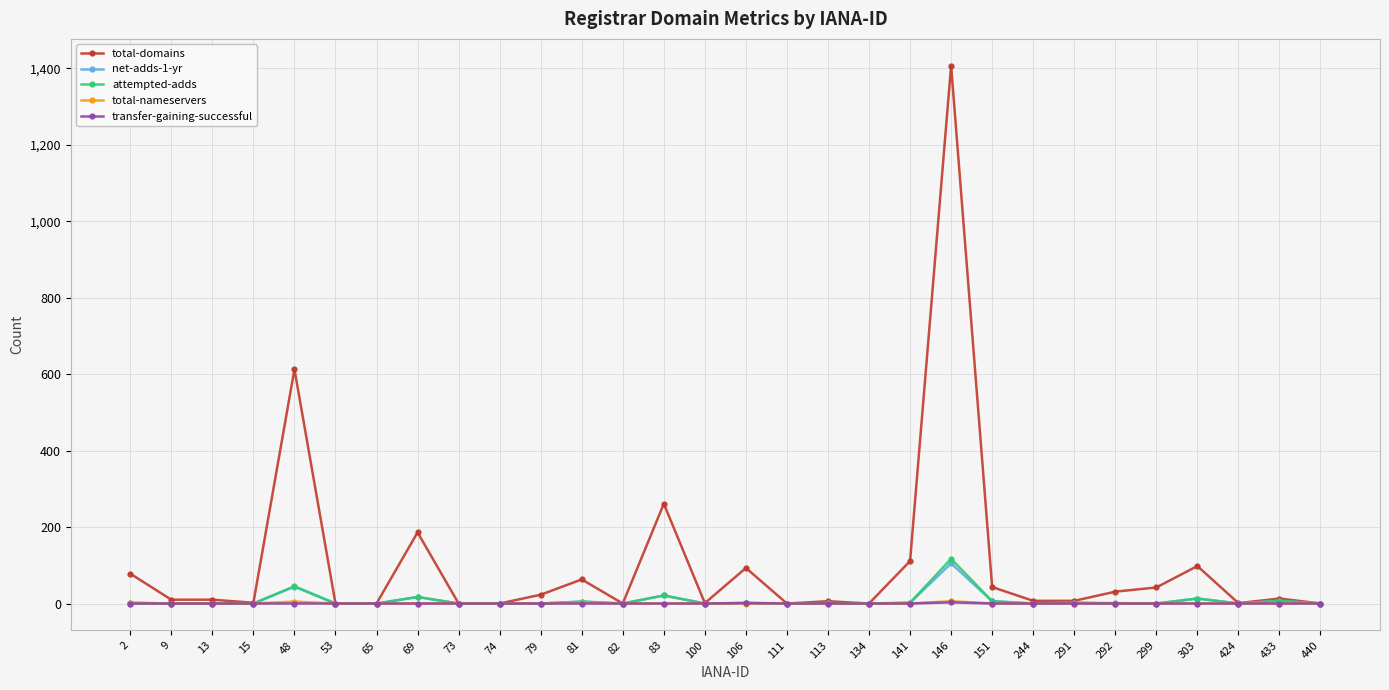

The total-domains series shows 20 at 106. True or false?

False